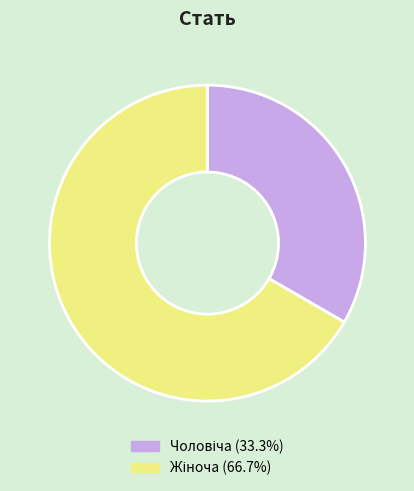

Is there any slice that represents more than half of the pie?

Yes